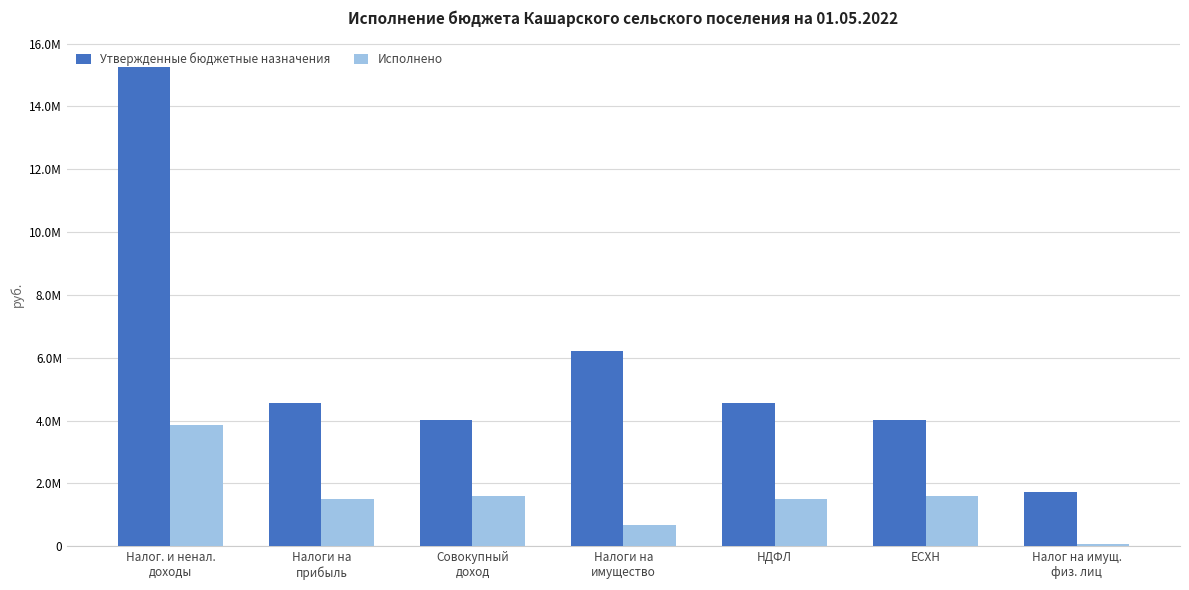

Are the bars horizontal?

No